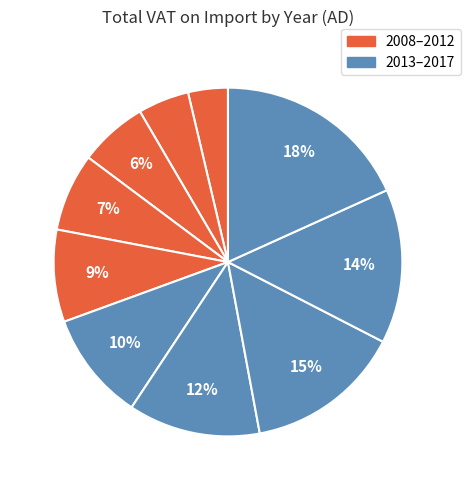

To the nearest percent, what is the difference between the largest and smallest slice percentages?

15%